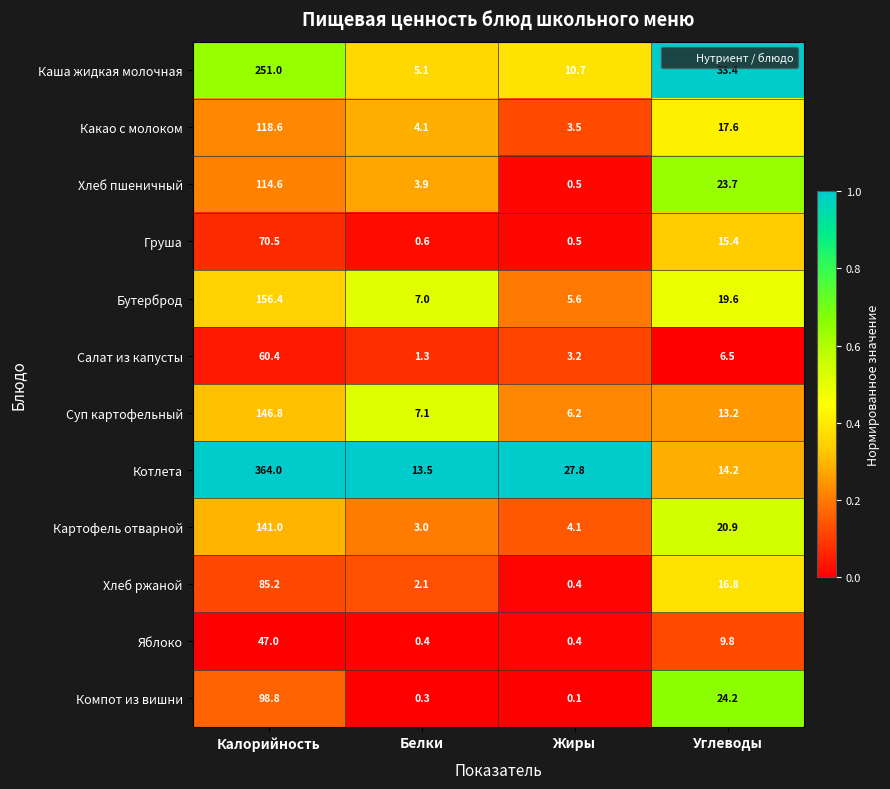

What is the difference between the highest and lowest values at Углеводы?

26.9